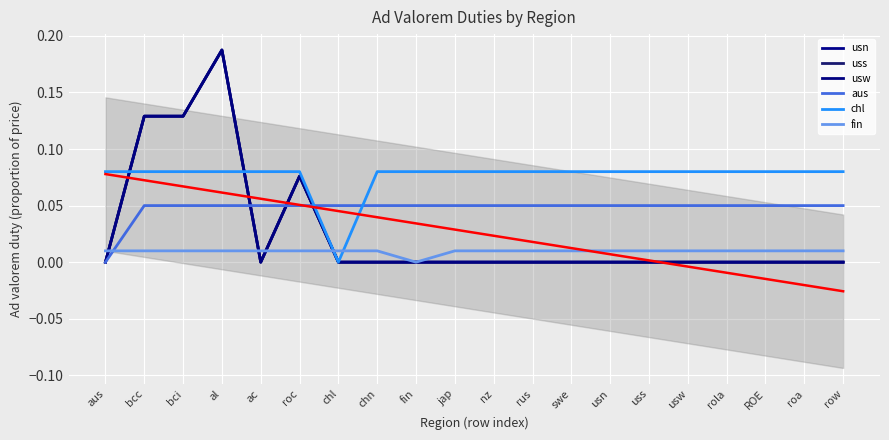

How many series are shown in this chart?

6